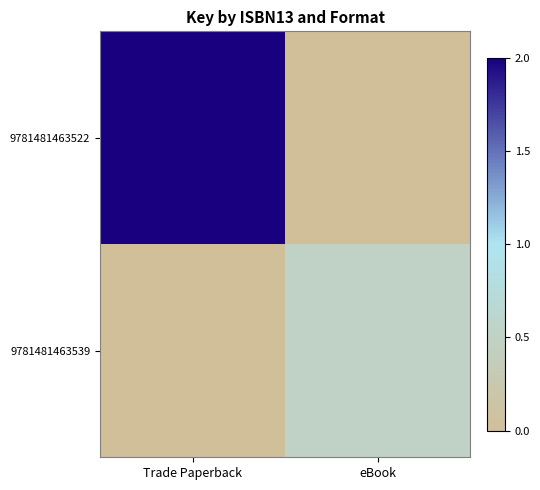

Between Trade Paperback and eBook, which is larger?

Trade Paperback